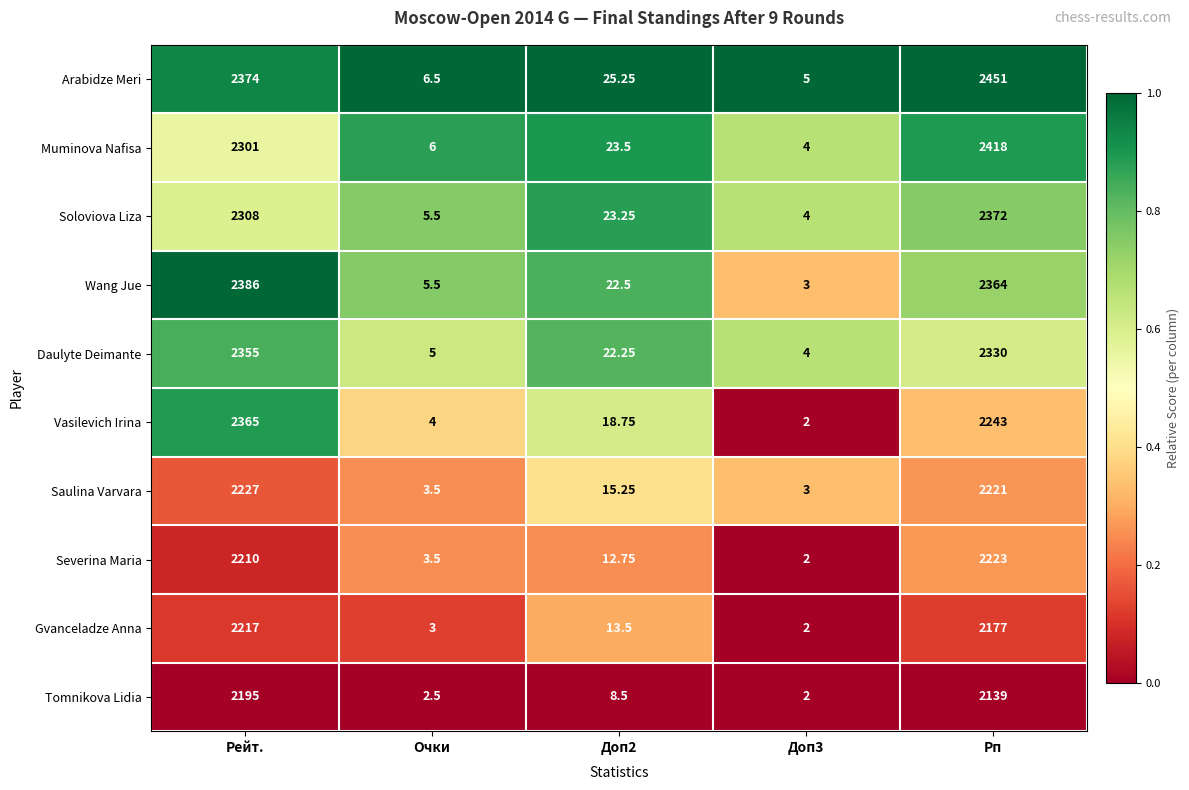

Which series changed the most between Доп2 and Доп3?

Arabidze Meri